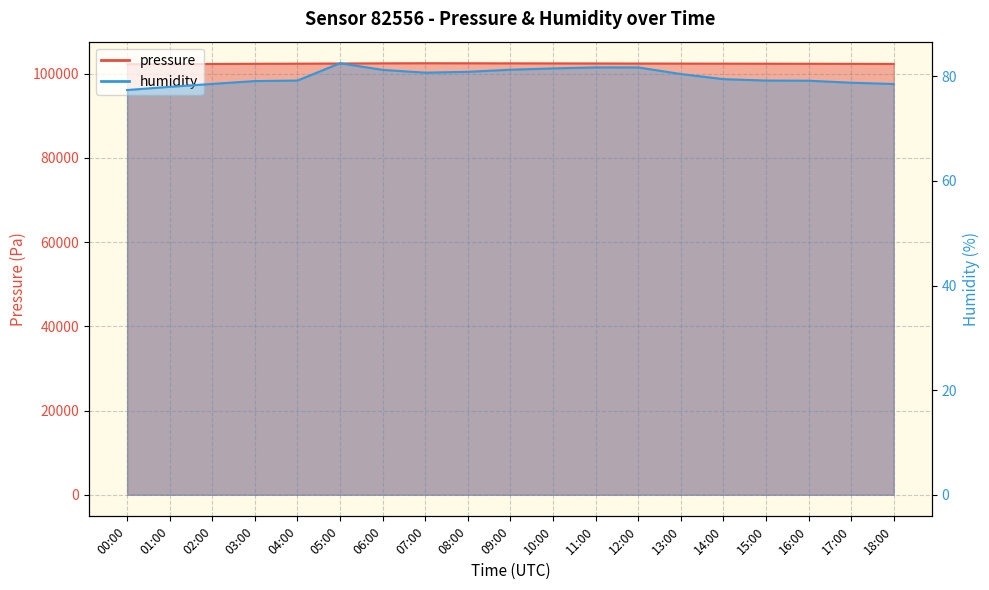

What position from the right is 10:00?

9